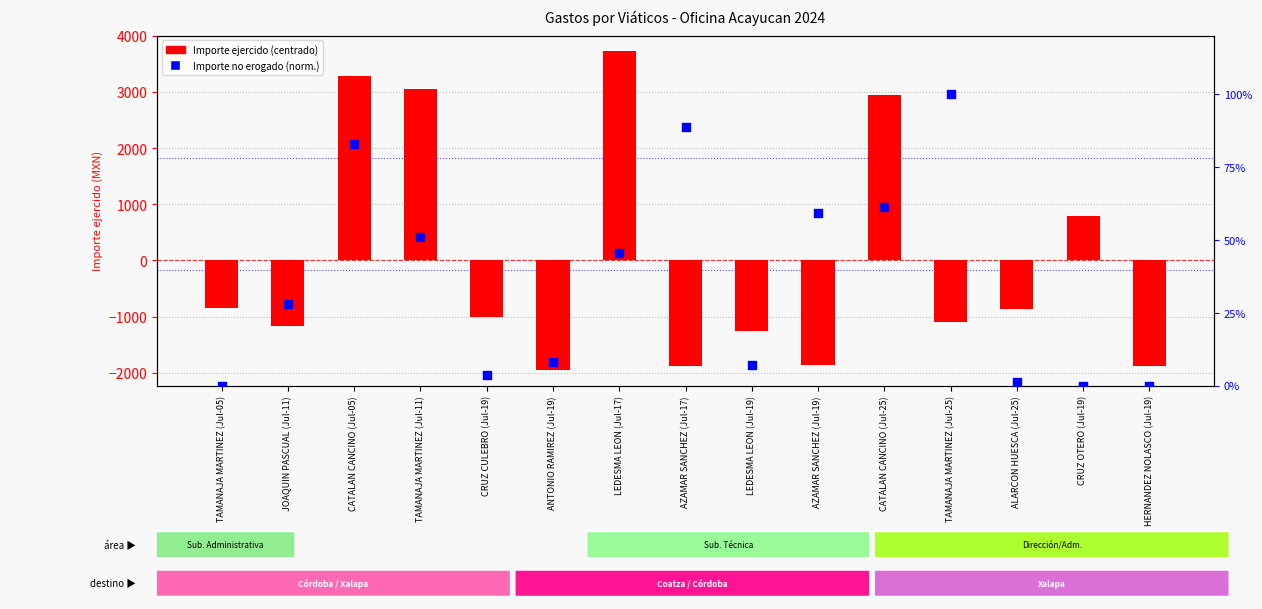

Which series has the largest Y range (max minus min)?

Importe ejercido (centrado)